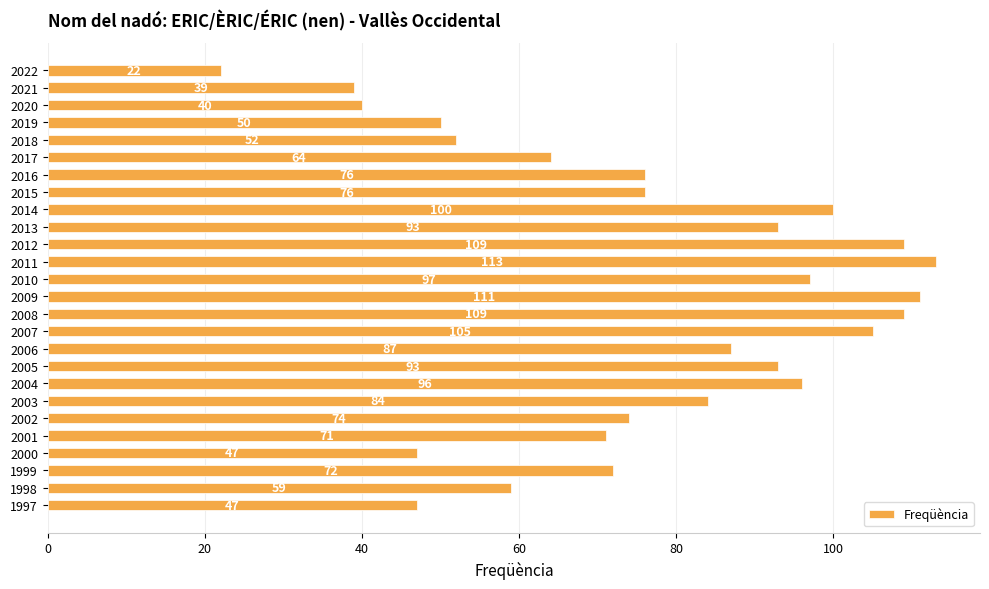

Where is the data nearest to the value 67?

2017